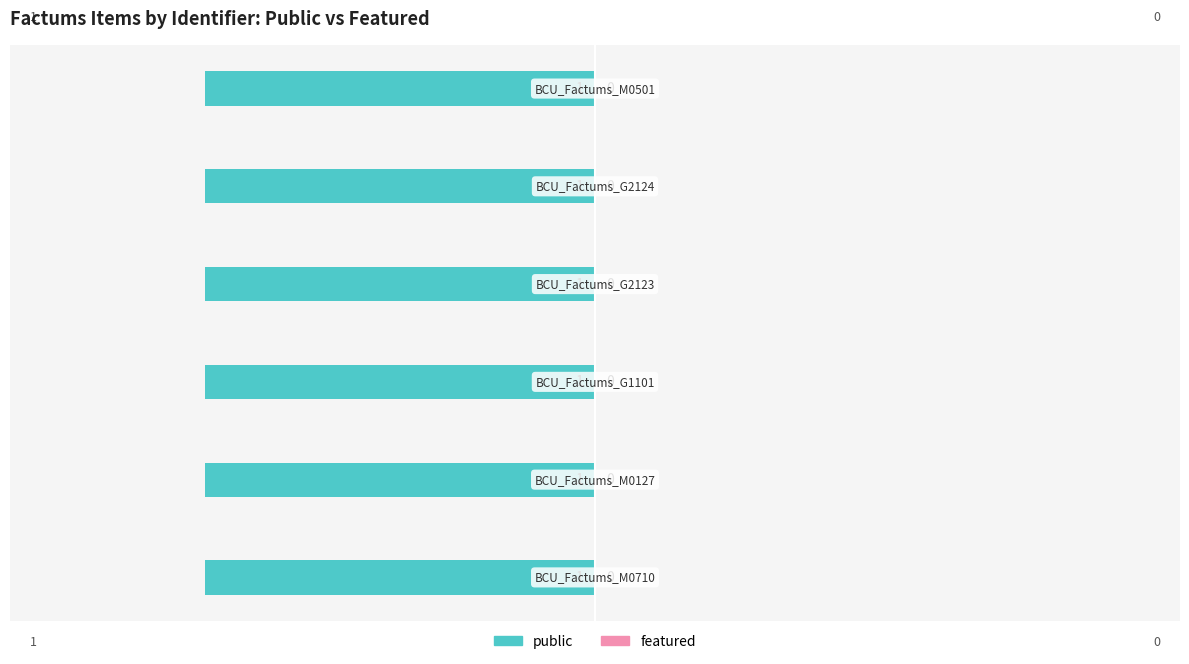

True or false: public has a value of 1 at BCU_Factums_M0501.

True